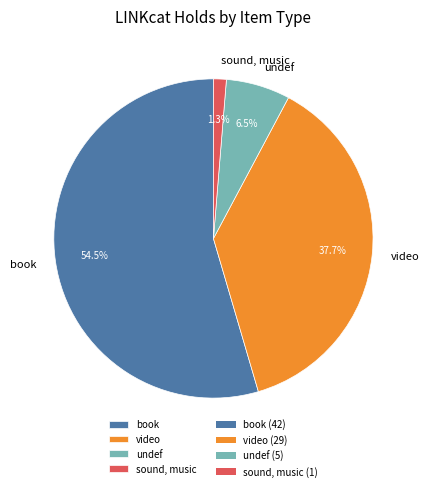

Between video and book, which is larger?

book